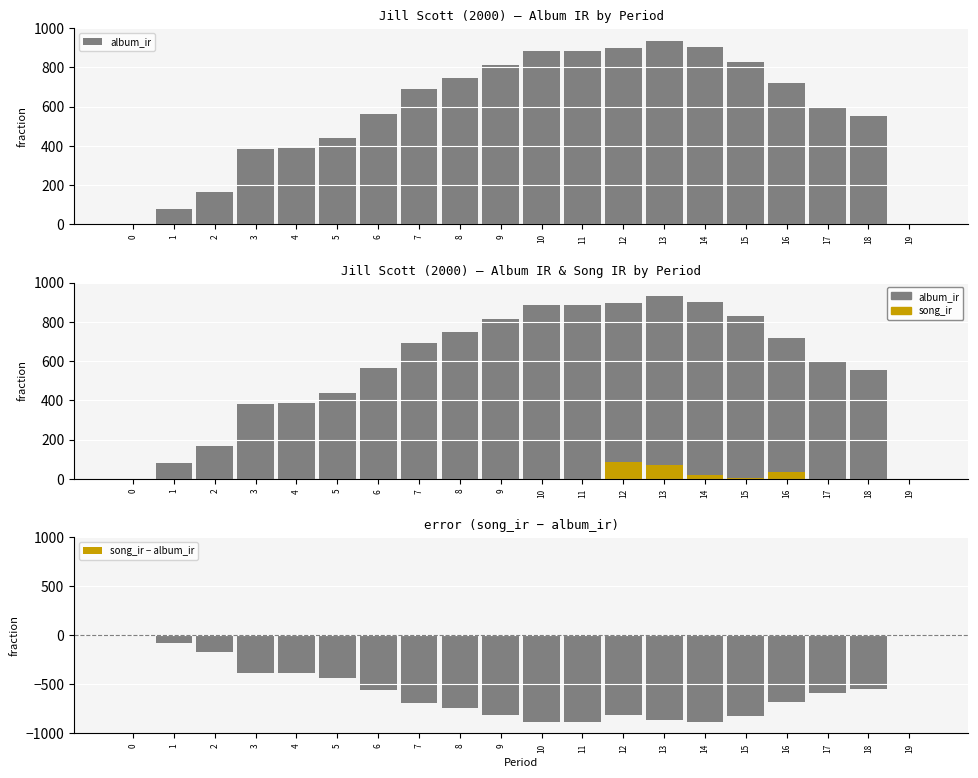

Where is song_ir nearest to the value 41?

16